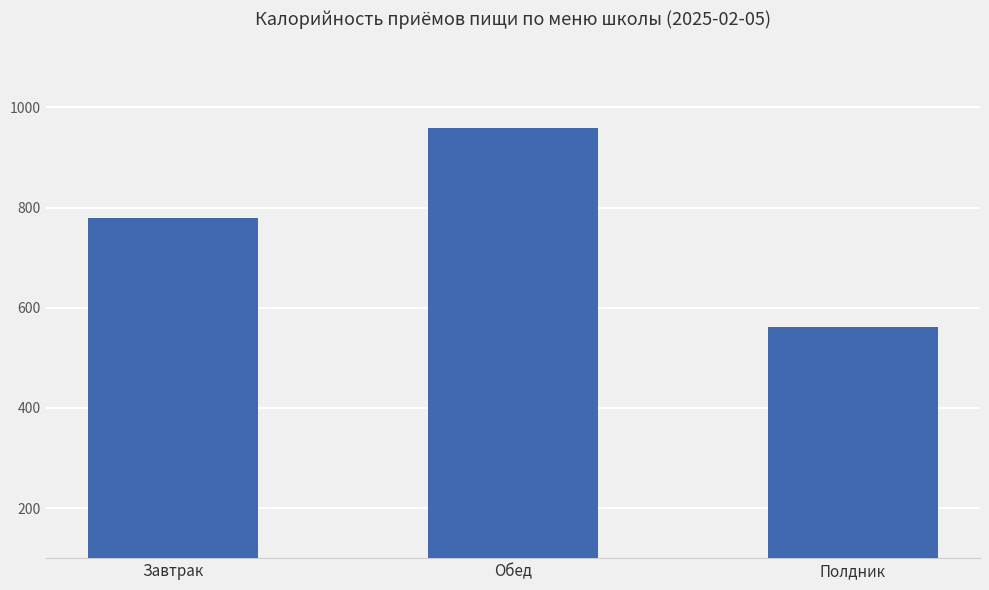

List the labels in order of value, smallest first.

Полдник, Завтрак, Обед